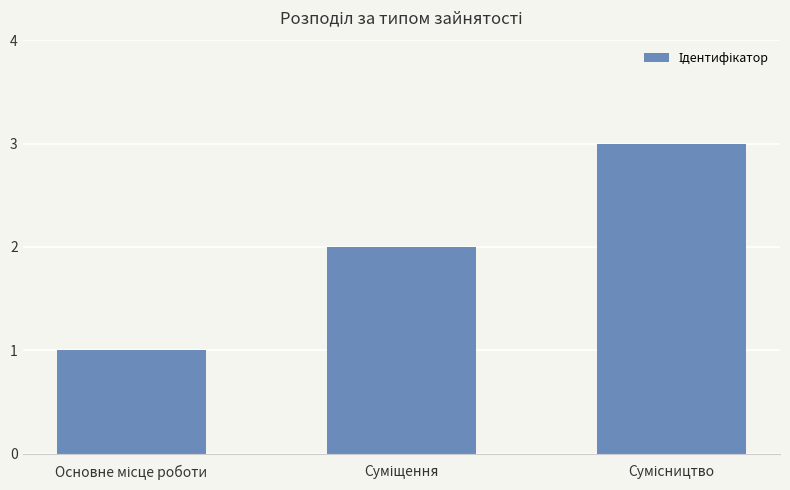

What is the maximum value shown in the chart?

3